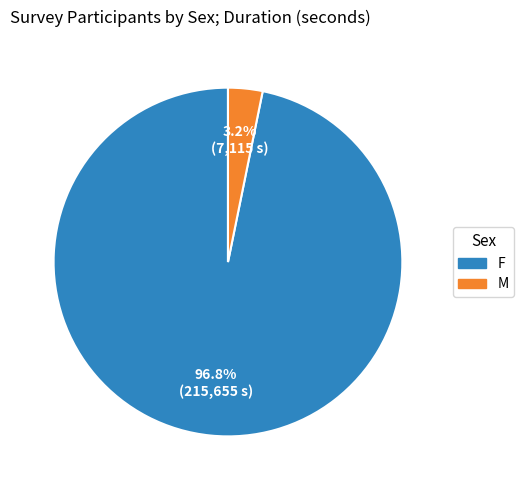

Rank the categories by value from lowest to highest.

M, F